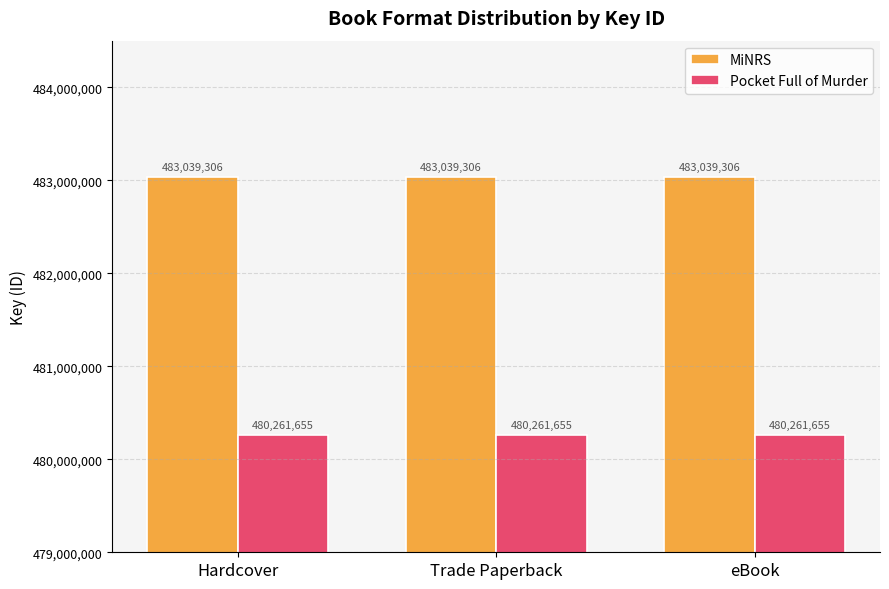

At how many categories does at least one series exceed 480619943?

3